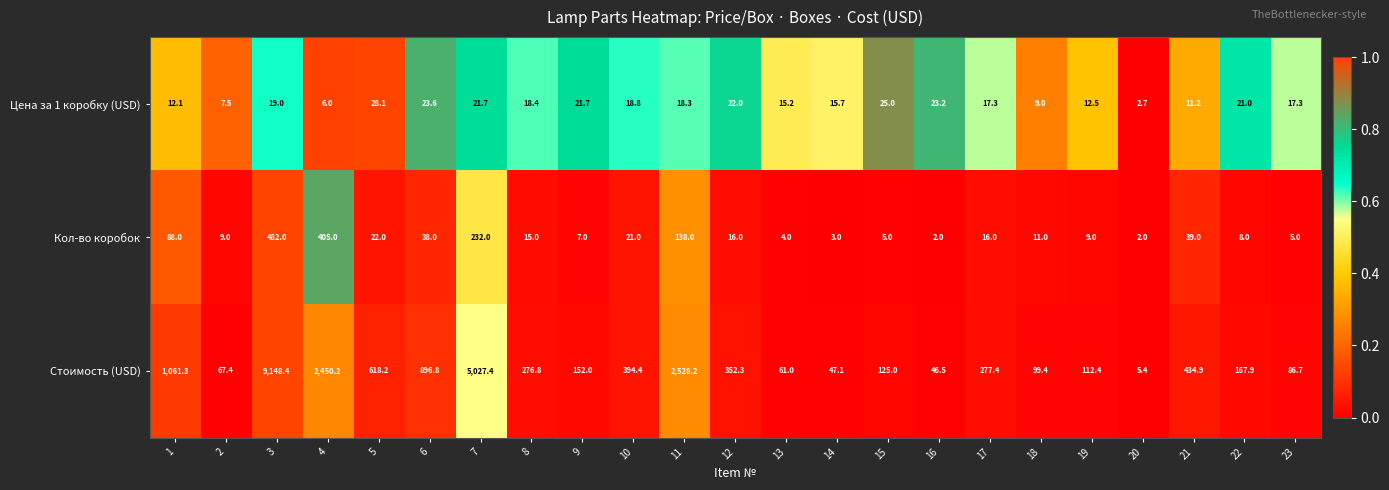

Which series has the largest total across all categories?

Стоимость (USD)